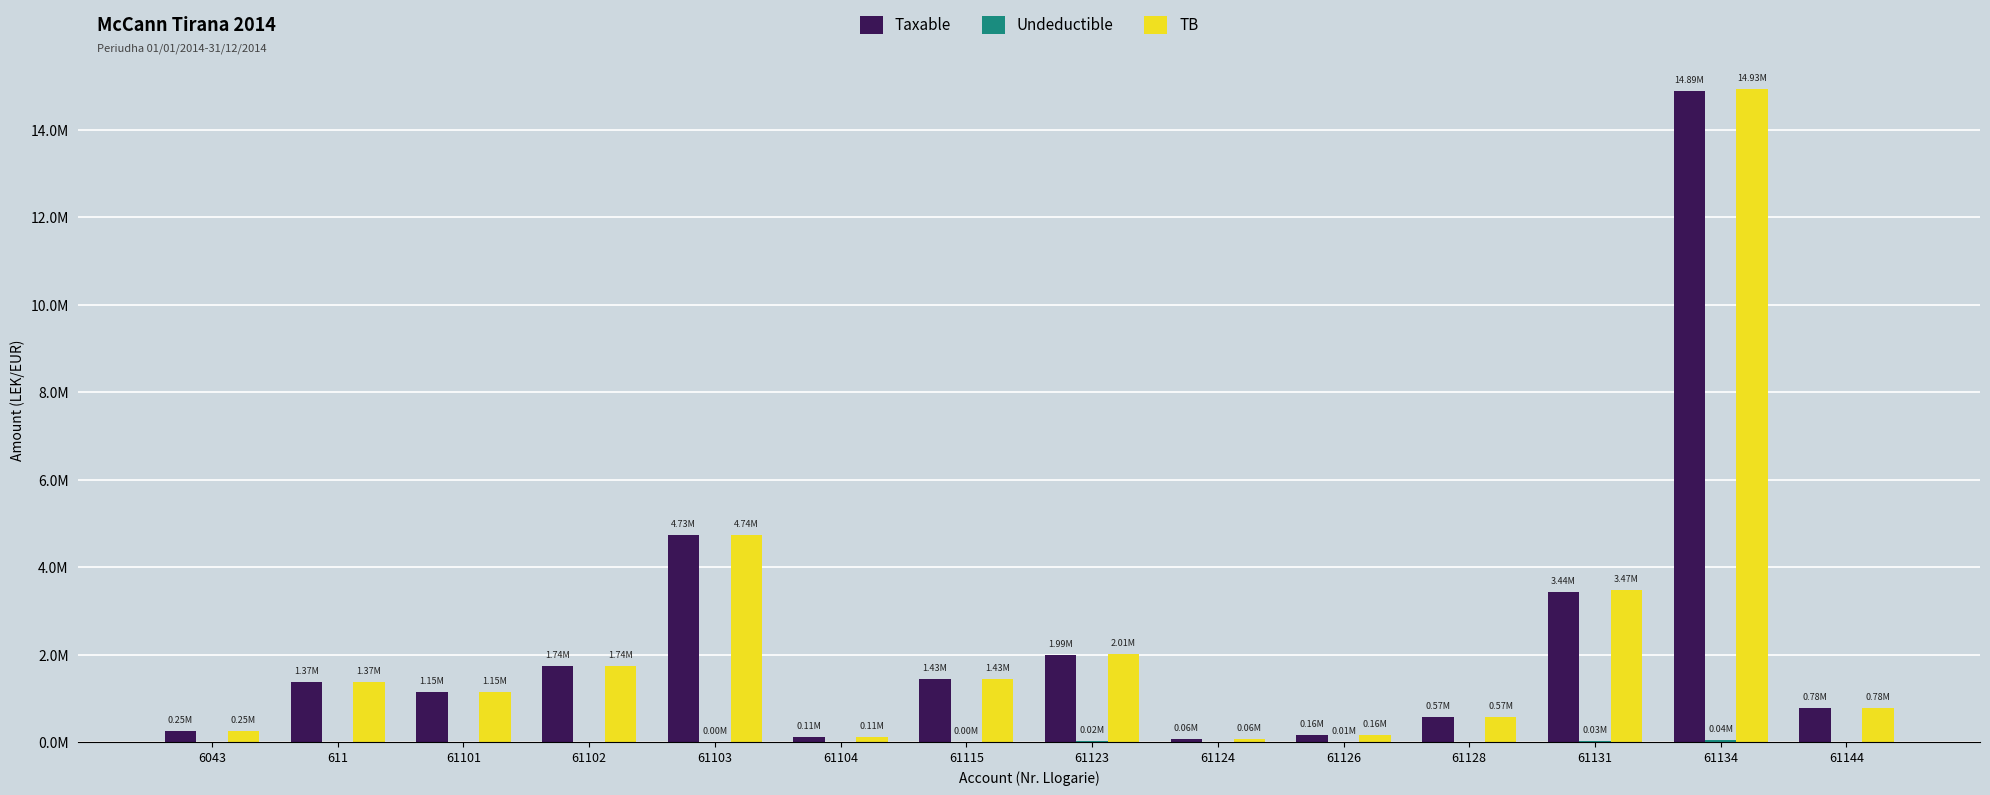

What is the greatest value displayed?

14931158.8